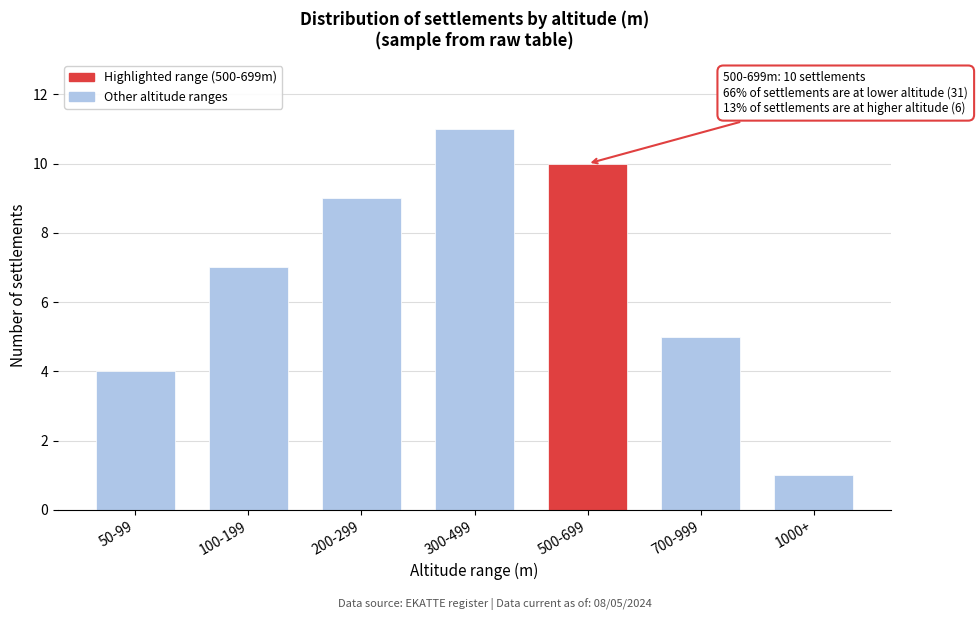

Reading left to right, extract all data points from this chart.

50-99=4	100-199=7	200-299=9	300-499=11	500-699=10	700-999=5	1000+=1